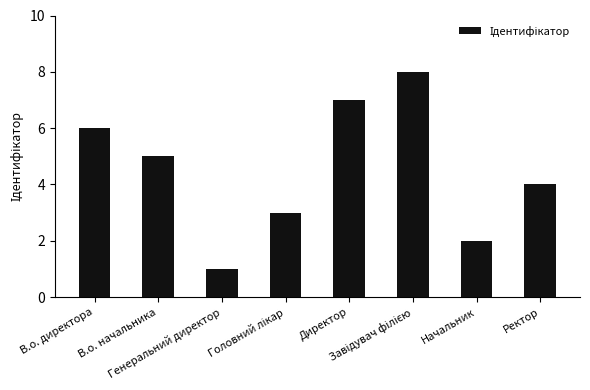

What is the greatest value displayed?

8